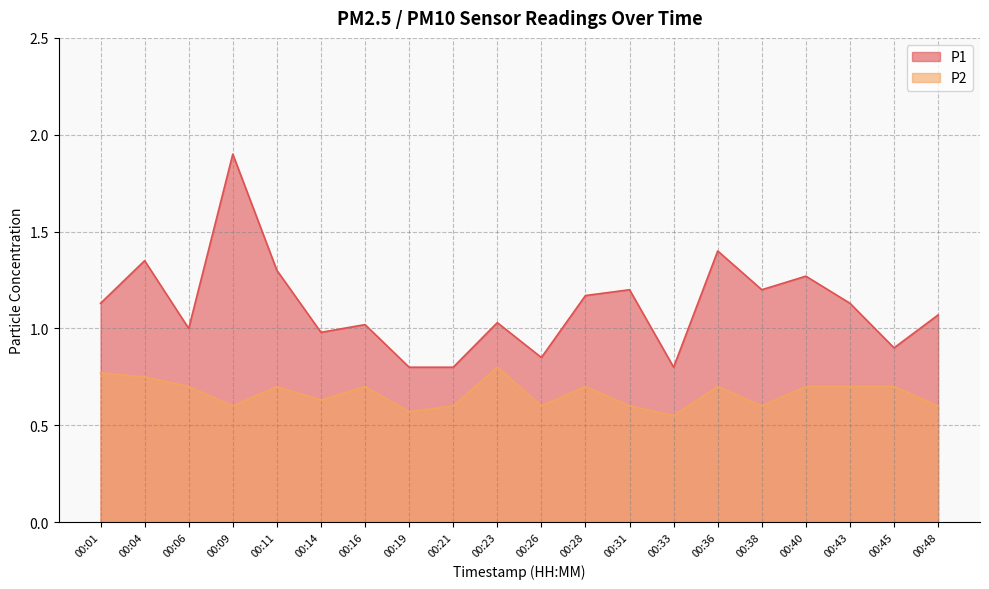

How many interior local valleys does the P2 series have?

6